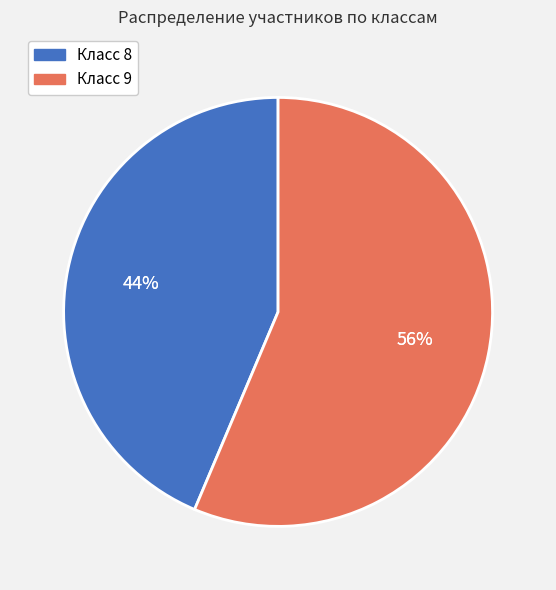

Combined, what portion of the pie is 8 and 9?

100.0%